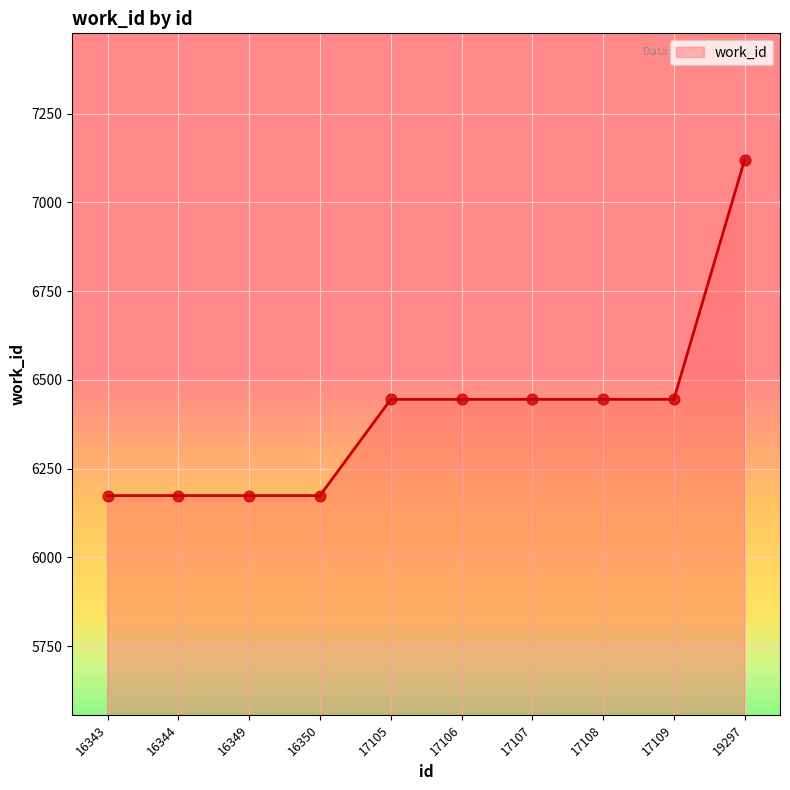

What is the change in value from 16349 to 17106?

+271